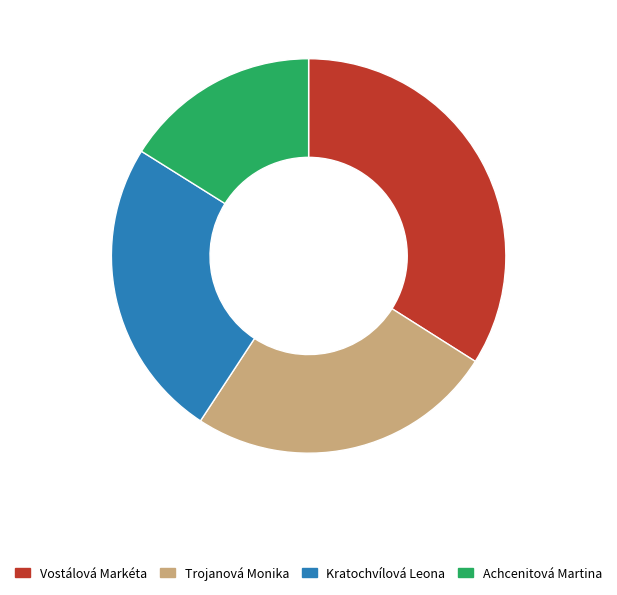

True or false: Kratochvílová Leona accounts for 35% of the total.

False